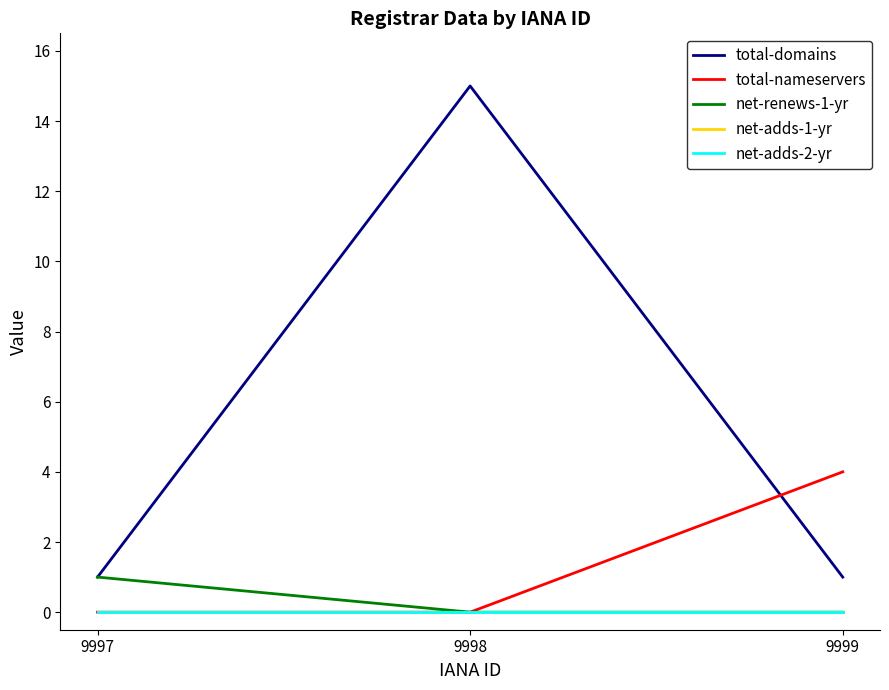

What is the sum of the total-nameservers values at 9998 and 9999?

4